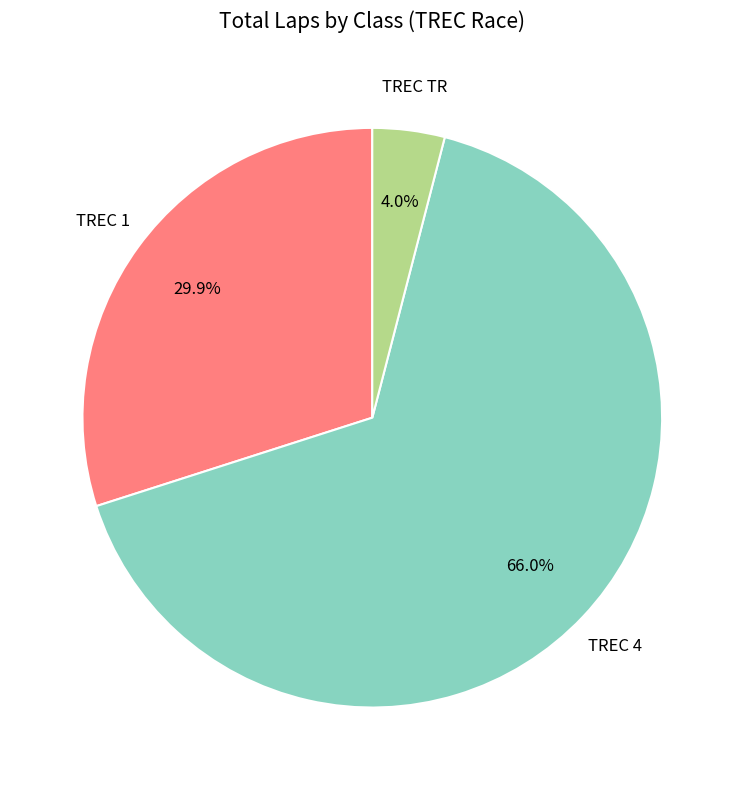

Does any single category account for the majority?

Yes